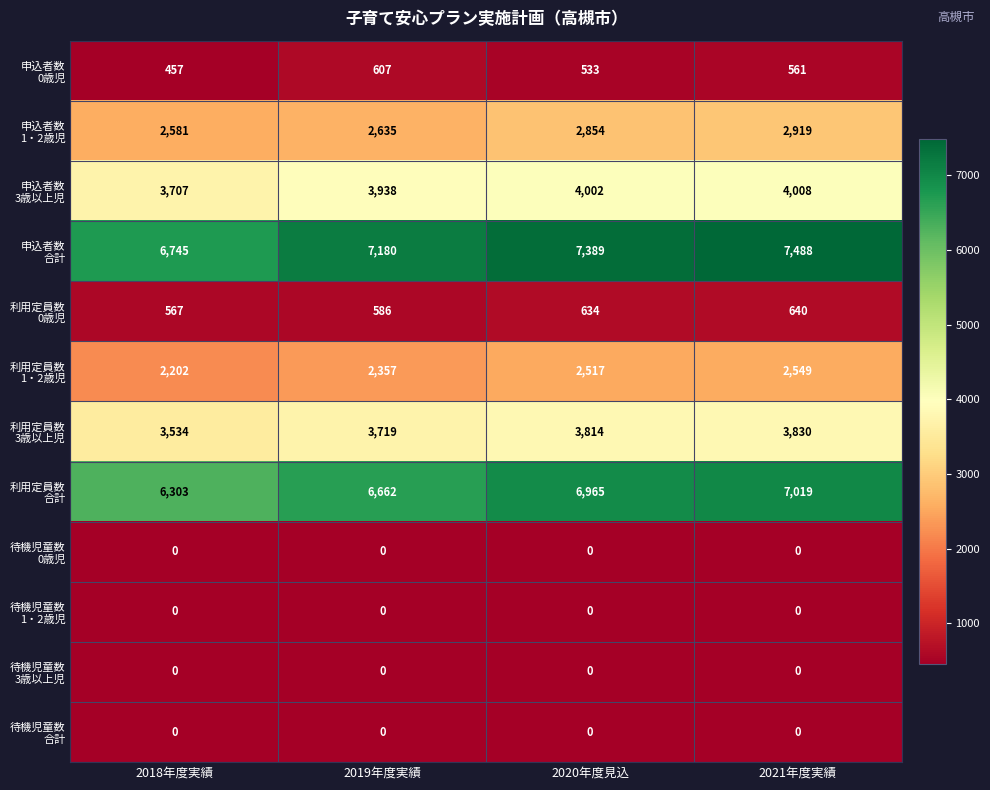

How many distinct data groups are displayed?

12